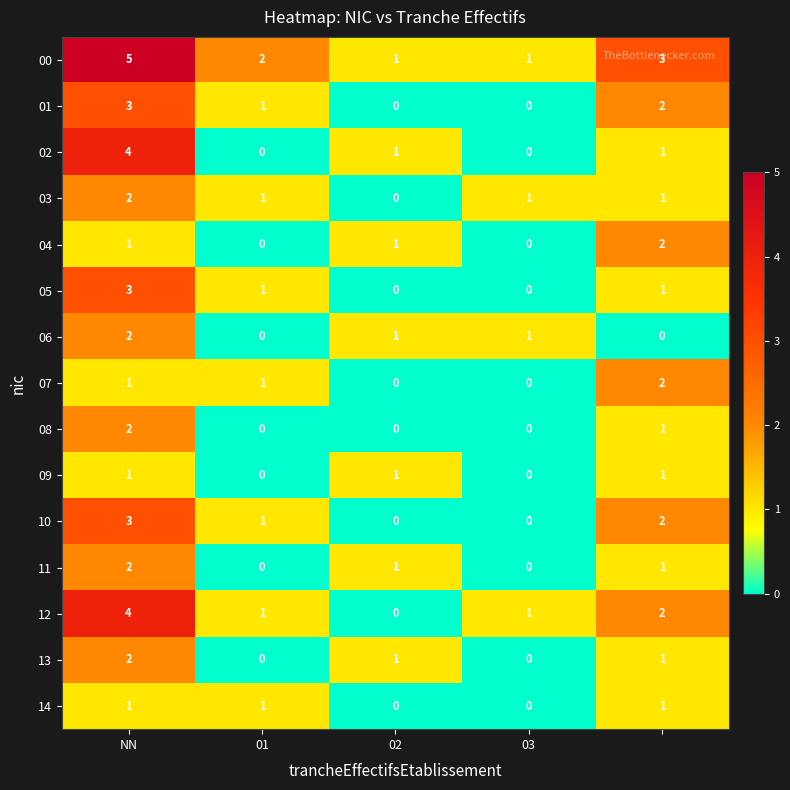

Which series has the largest total across all categories?

00